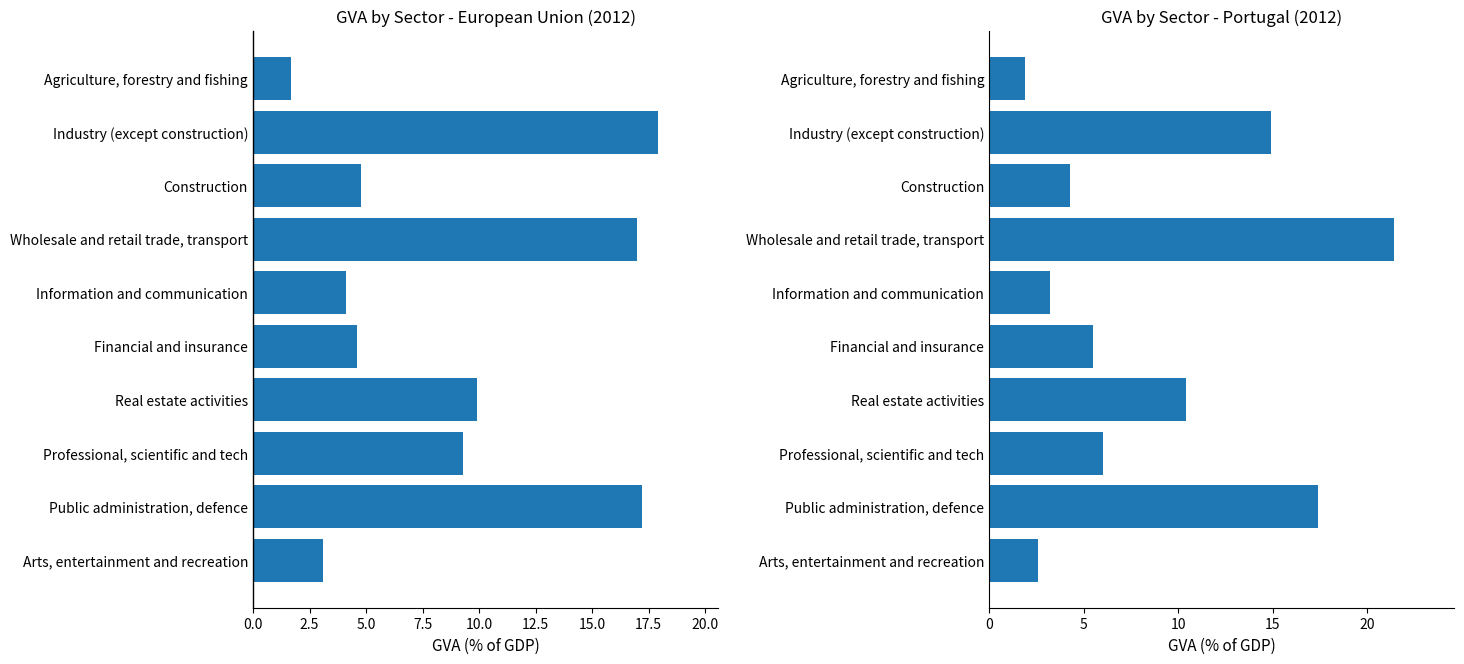

What is the maximum value for EU 2012?

17.9